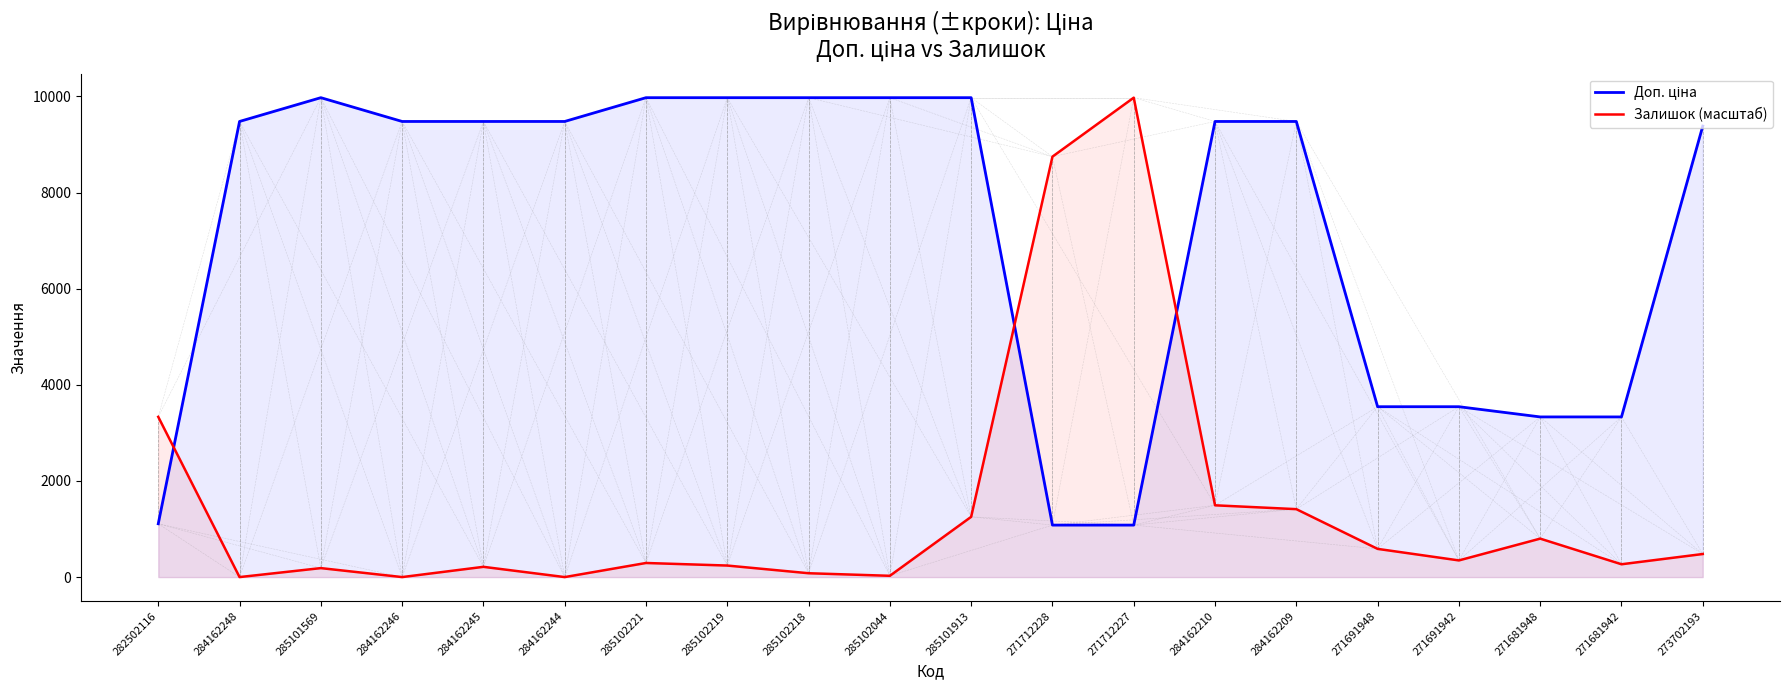

In Залишок (масштаб), how many points are higher than both neighbors (excluding endpoints)?

5